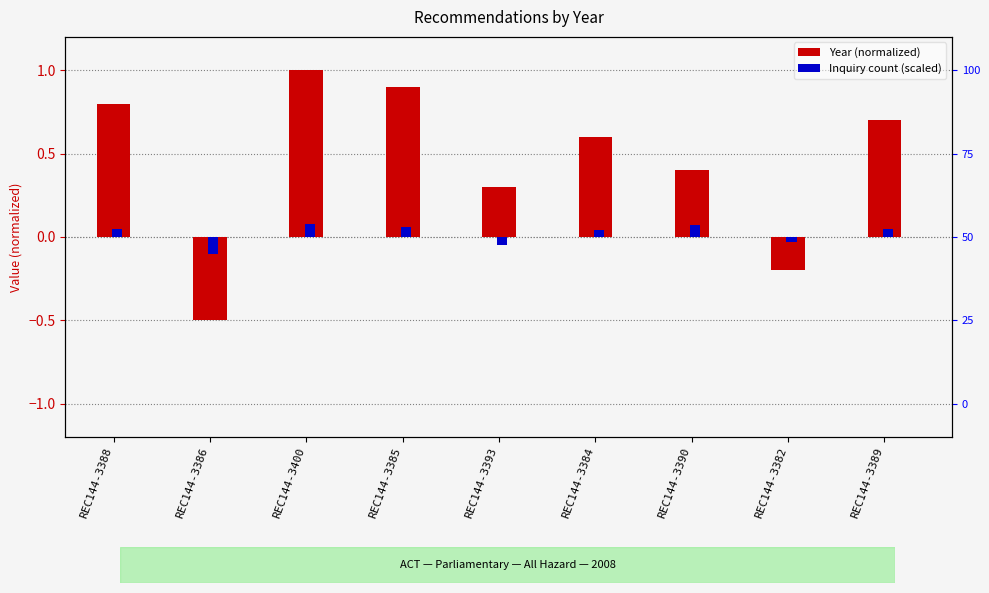

What is the label of the 2nd bar from the right?

REC144-3382